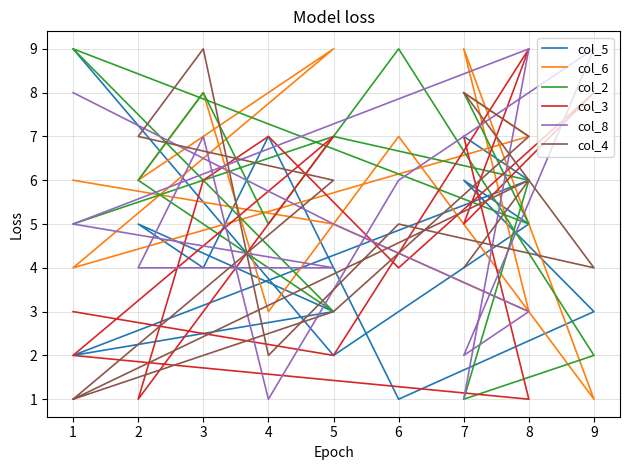

The col_4 series shows 6 at 9. True or false?

False